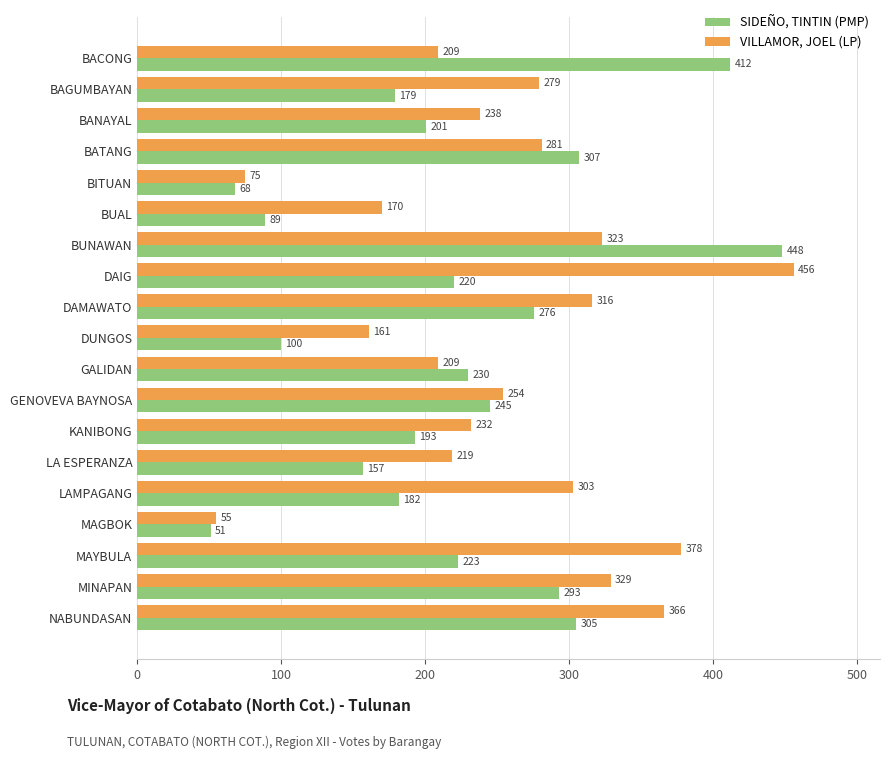

Which series has the largest range (max minus min)?

VILLAMOR, JOEL (LP)